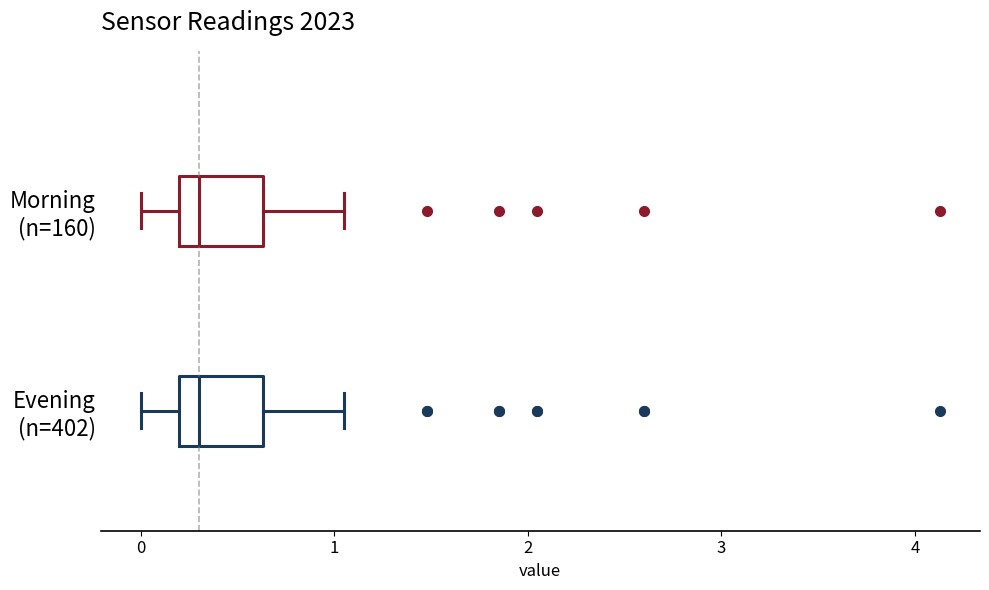

Where does the right whisker of the box for Morning (n=160) end on the x-axis? The values are not printed on the chart, so give them approximately, as read against the axis.

1.1